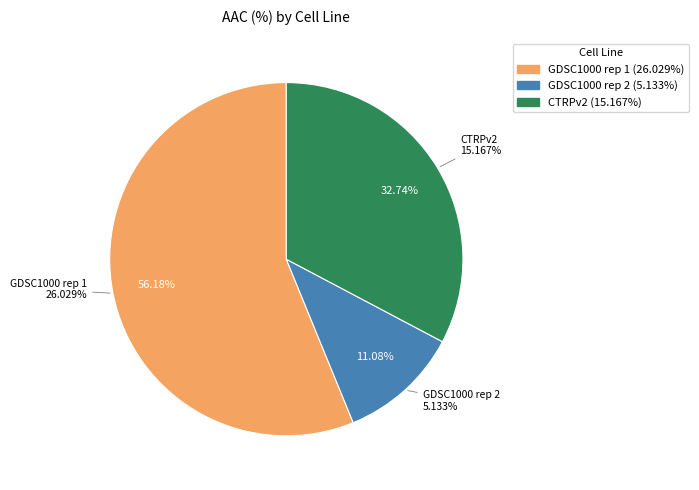

Does any single category account for the majority?

Yes